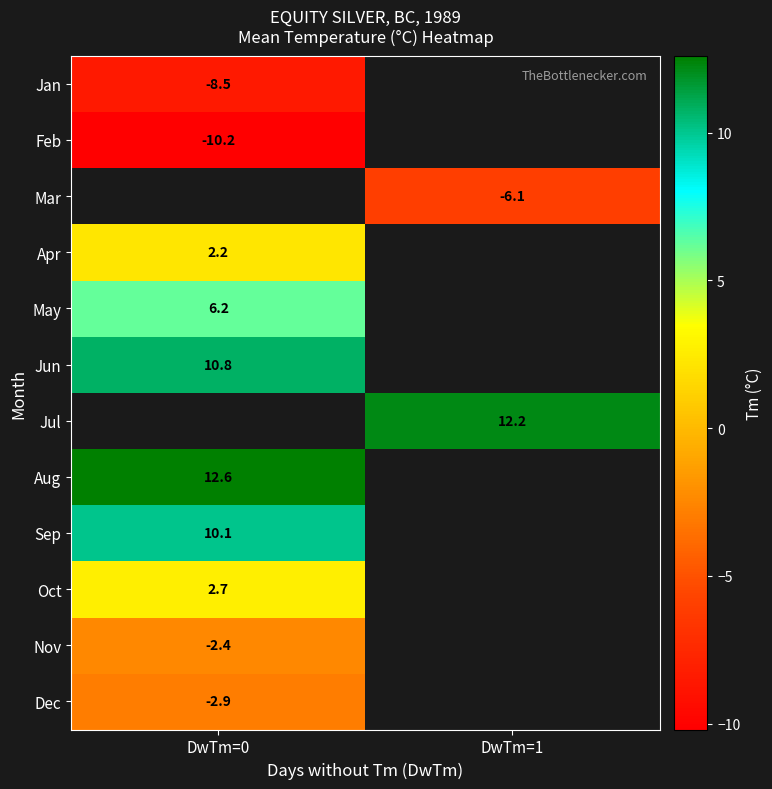

The value of Sep at DwTm=0 is 3.3. True or false?

False